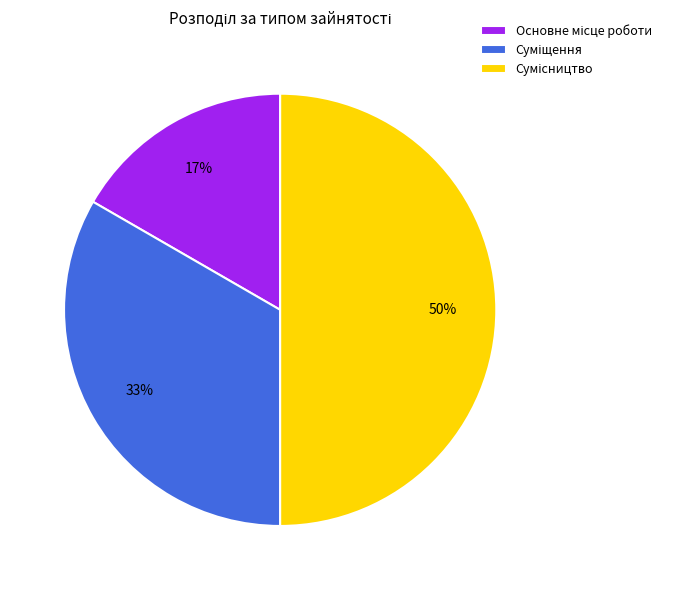

To the nearest percent, what is the average slice percentage?

33%